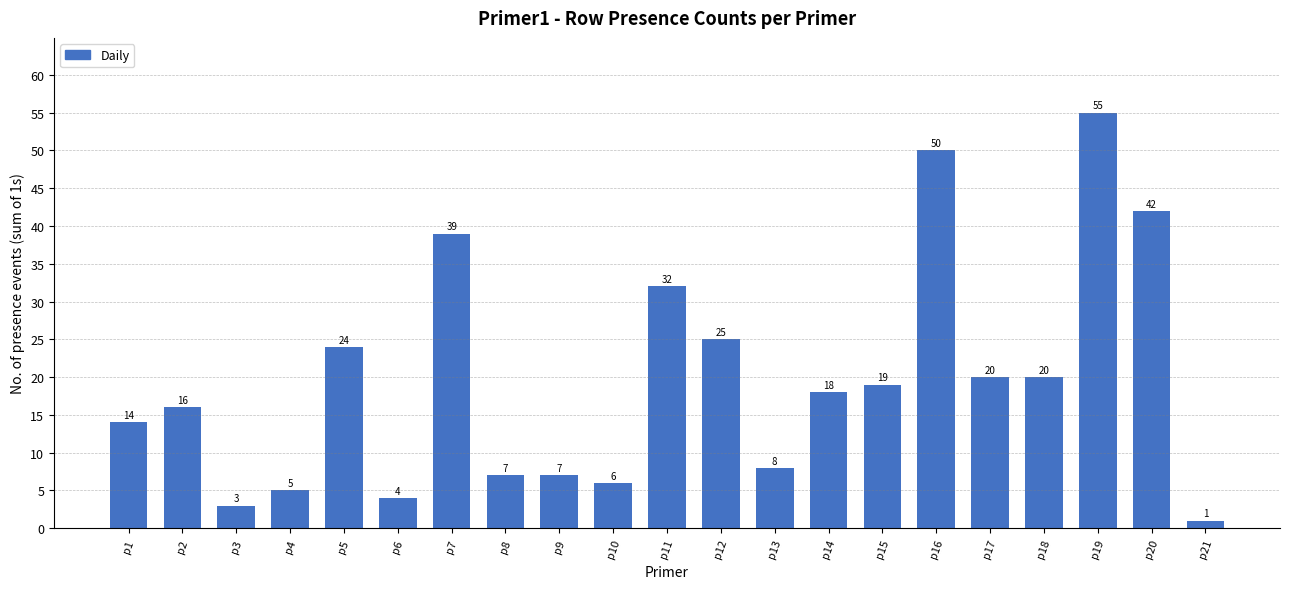

Reading right to left, list all the values displayed in this chart.

1	42	55	20	20	50	19	18	8	25	32	6	7	7	39	4	24	5	3	16	14